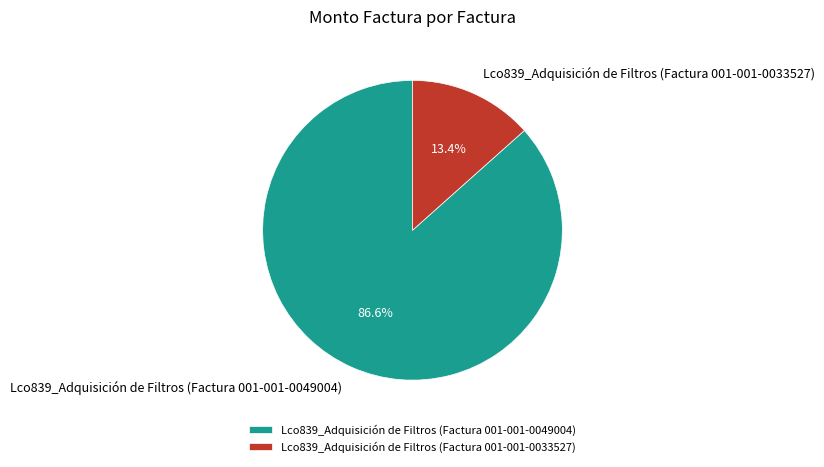

Does Lco839_Adquisición de Filtros (Factura 001-001-0033527) account for over 50% of the chart?

No